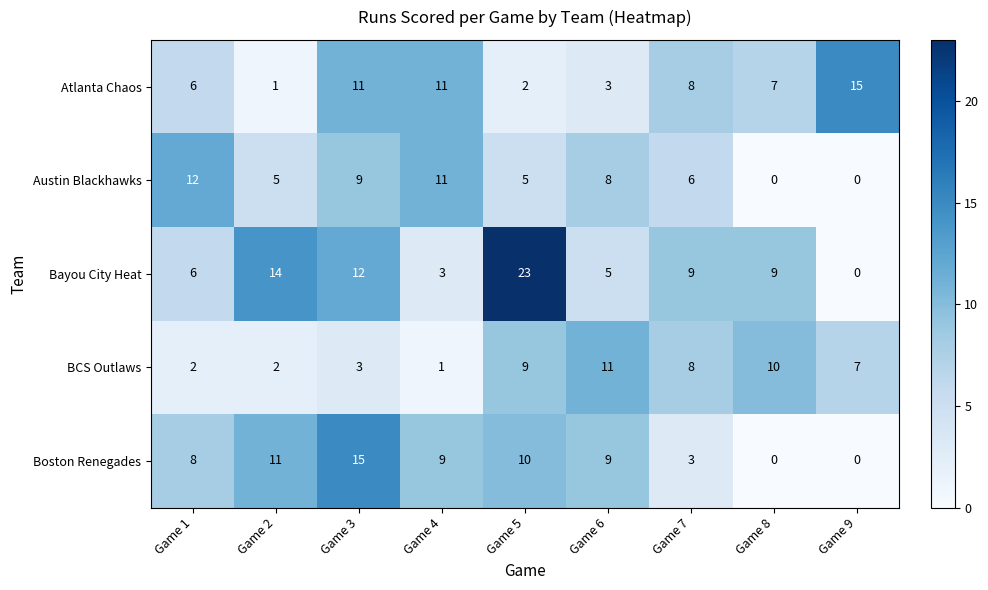

True or false: Atlanta Chaos has a value of 2 at Game 6.

False